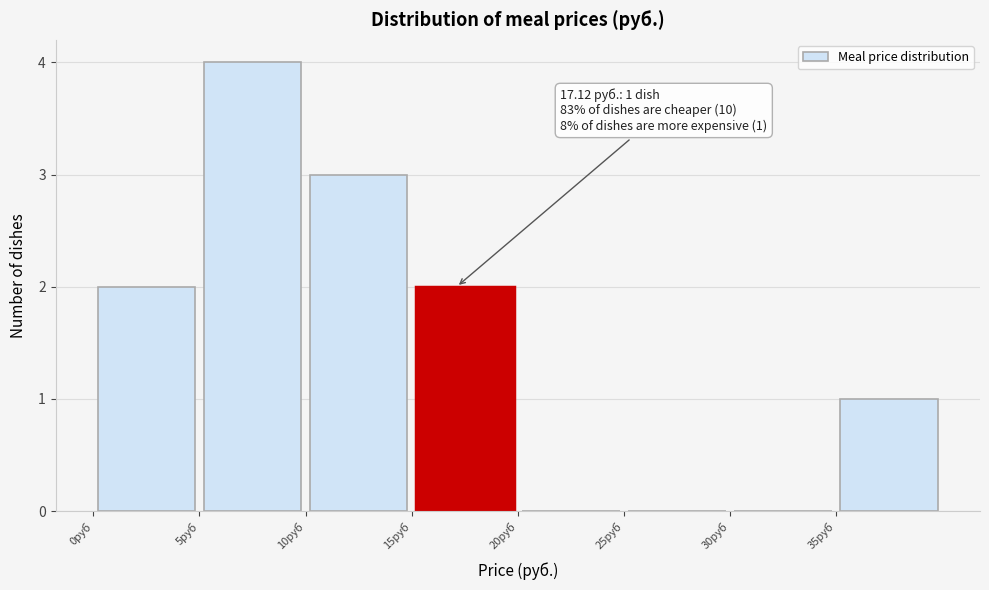

Which range on the x-axis has the tallest bar?

5 to 10